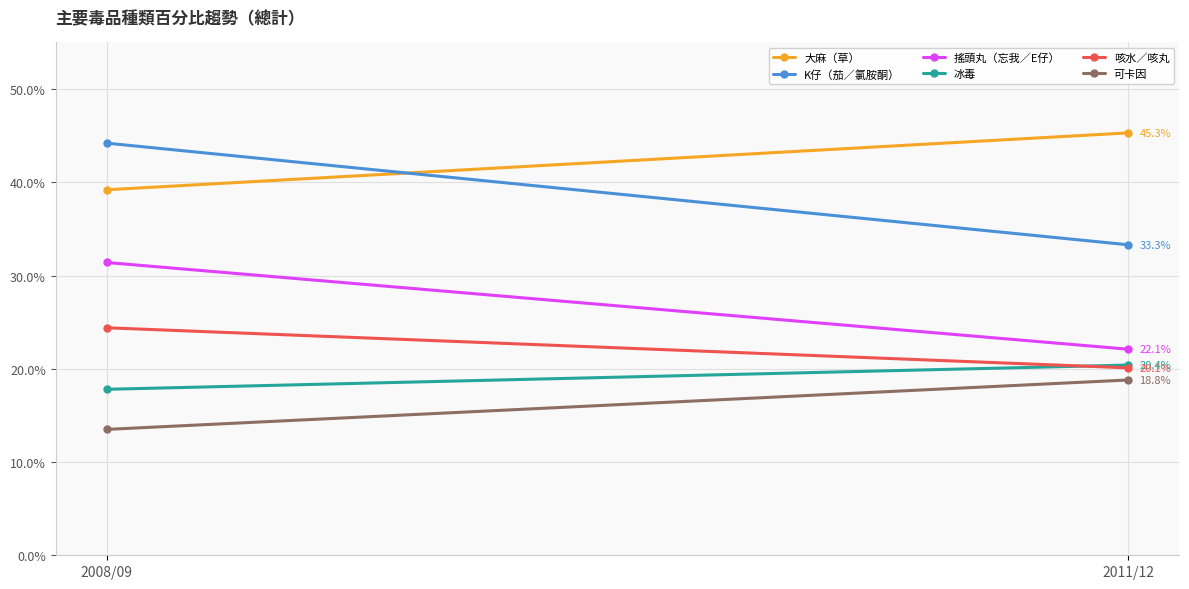

Which series changed the most between 2008/09 and 2011/12?

K仔（茄／氯胺酮）